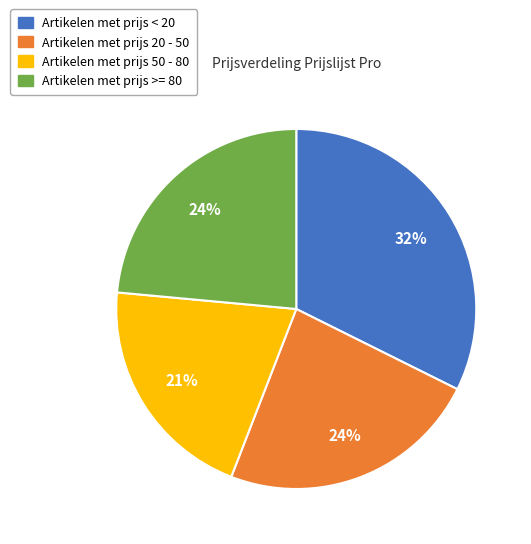

To the nearest percent, what is the average slice percentage?

25%